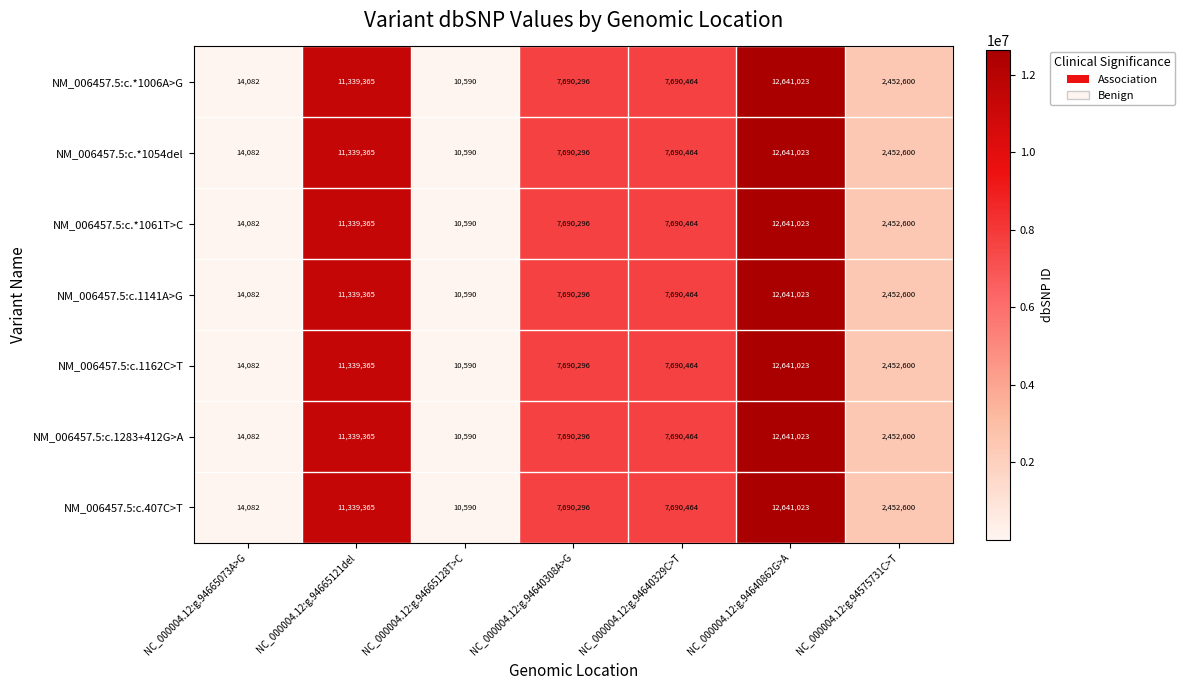

At how many categories does at least one series exceed 268541?

5